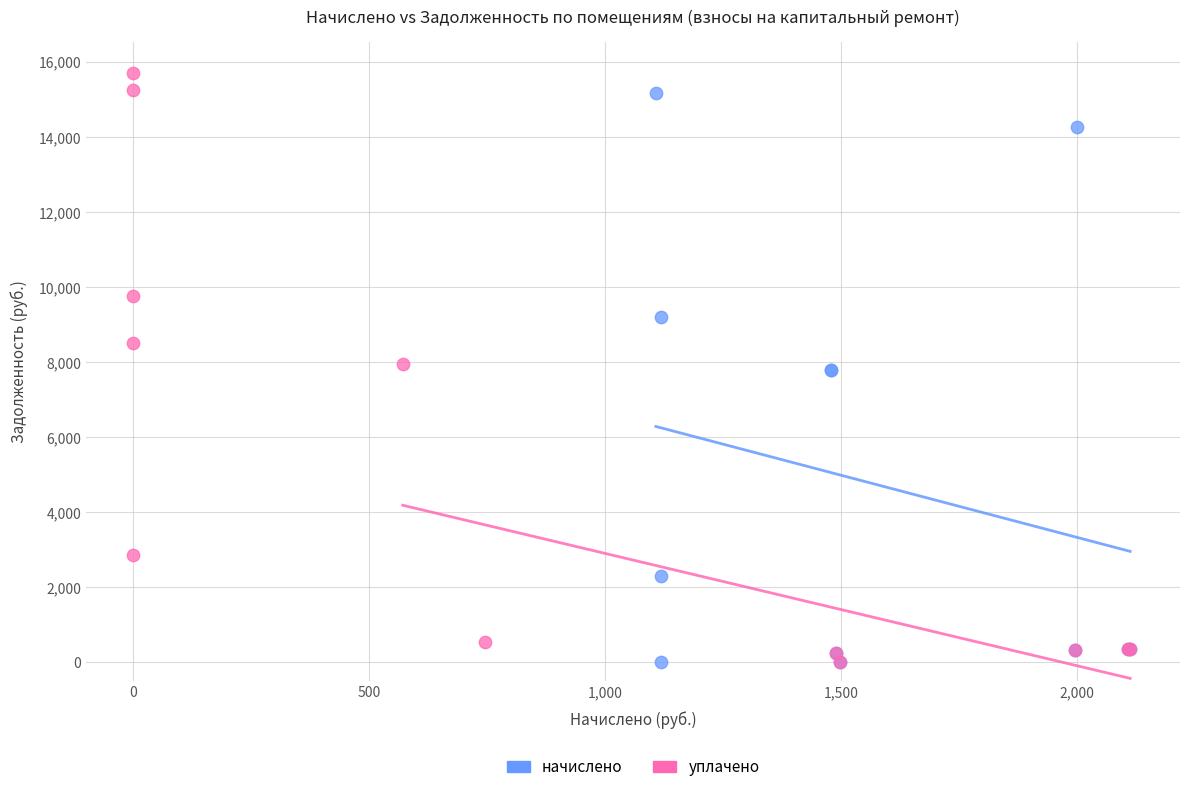

What are all the series names shown in the legend?

начислено, уплачено